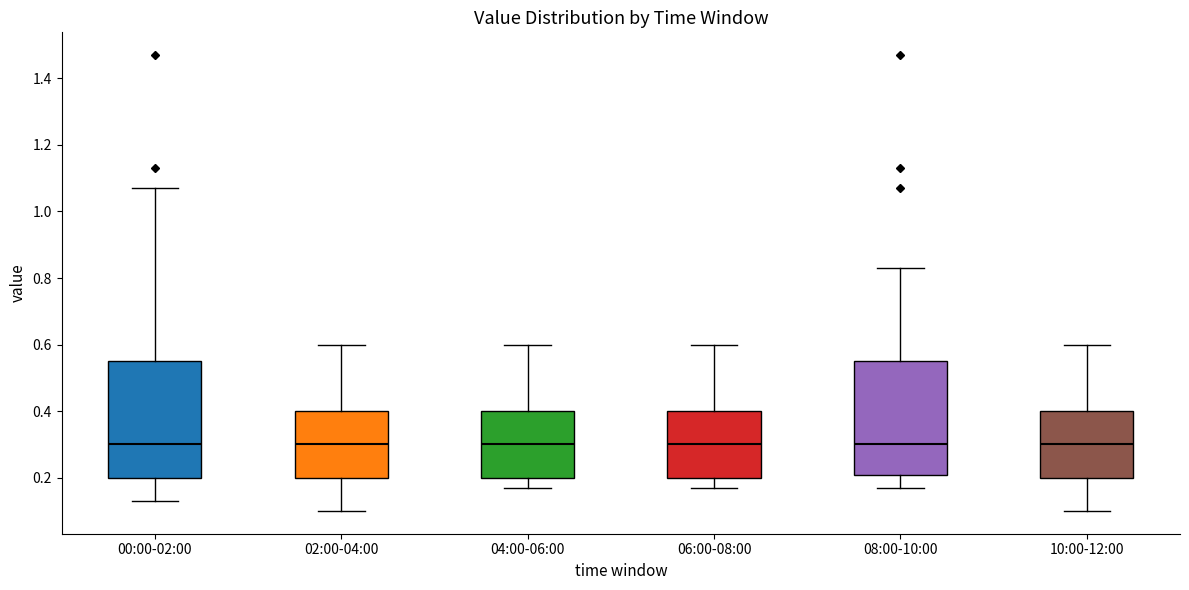

Where is the lower edge of the box for 02:00-04:00 on the y-axis? The values are not printed on the chart, so give them approximately, as read against the axis.

0.20